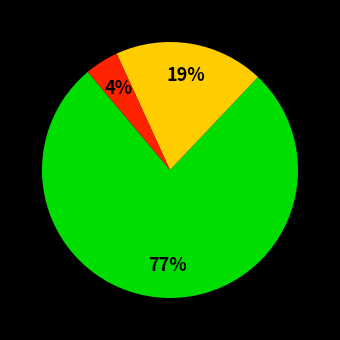

To the nearest percent, what is the average slice percentage?

33%